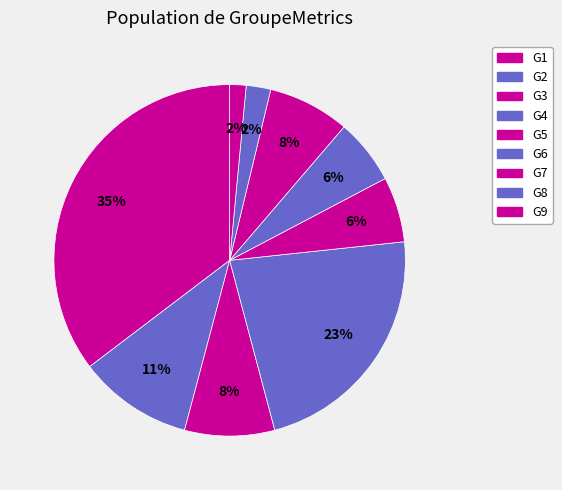

How many segments does this pie chart have?

9